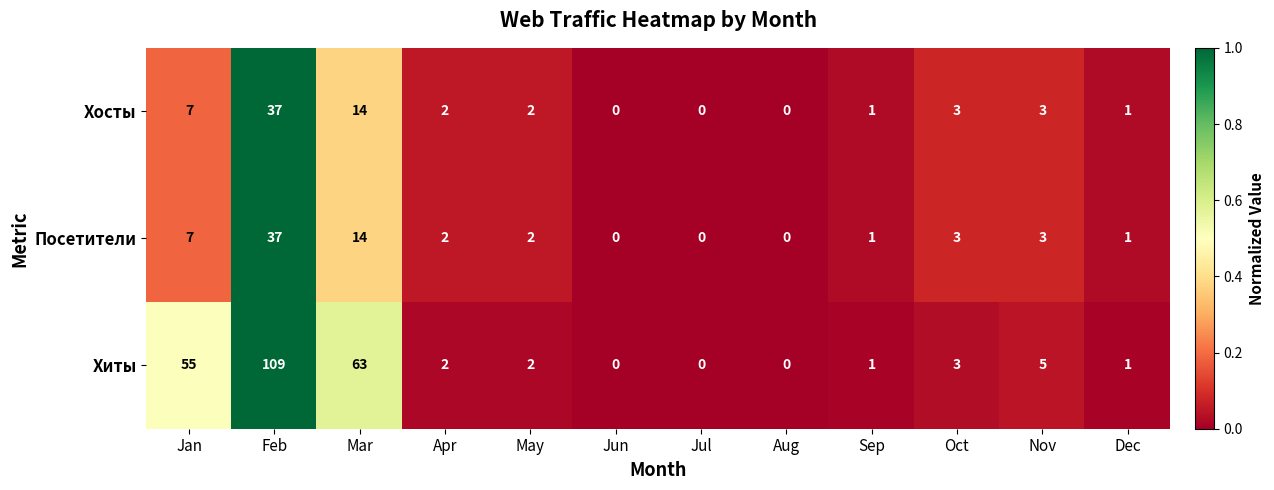

At which label does Посетители reach its peak?

Feb